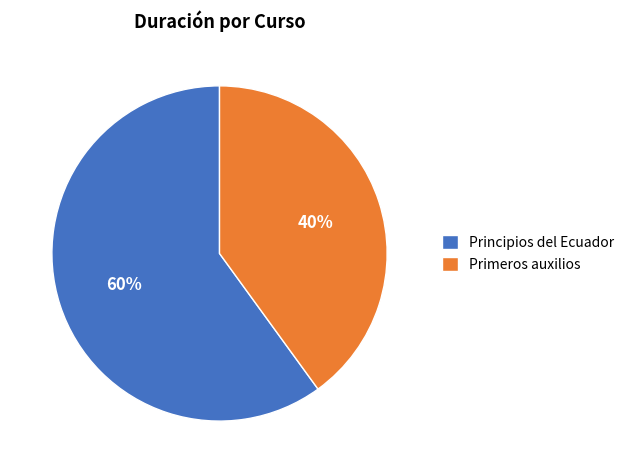

How many segments does this pie chart have?

2